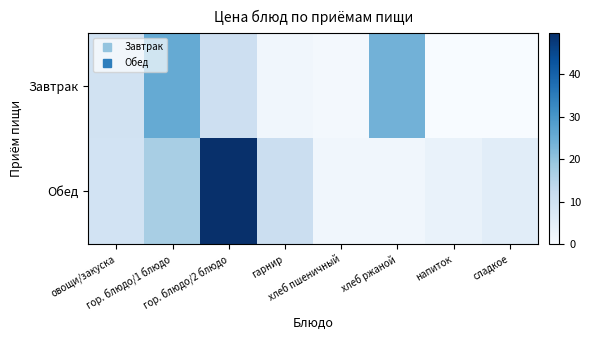

At how many categories does at least one series exceed 29?

1